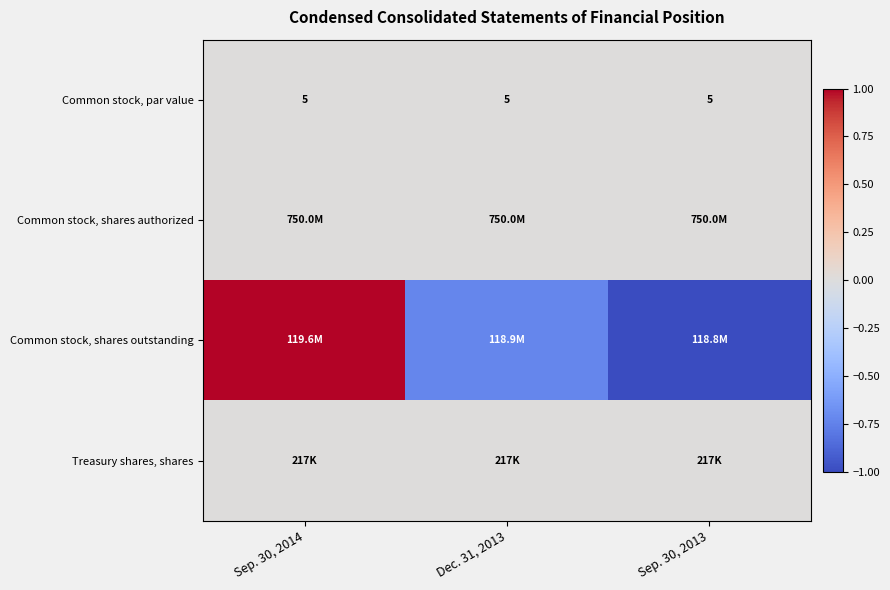

At how many categories does at least one series exceed 0?

1